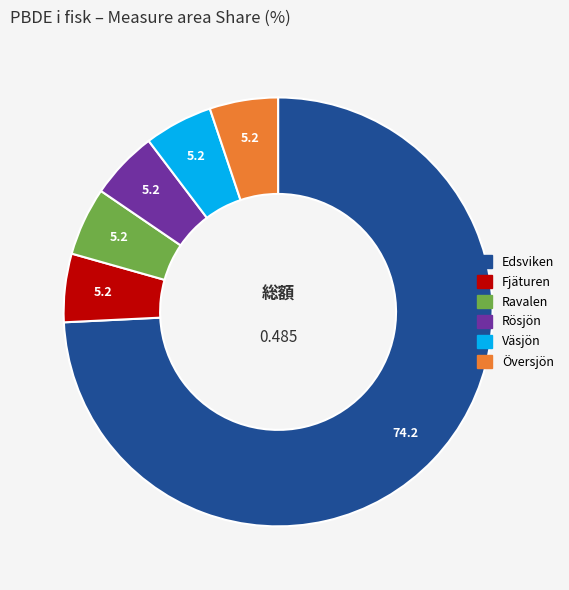

Which slice represents more than half of the pie?

Edsviken